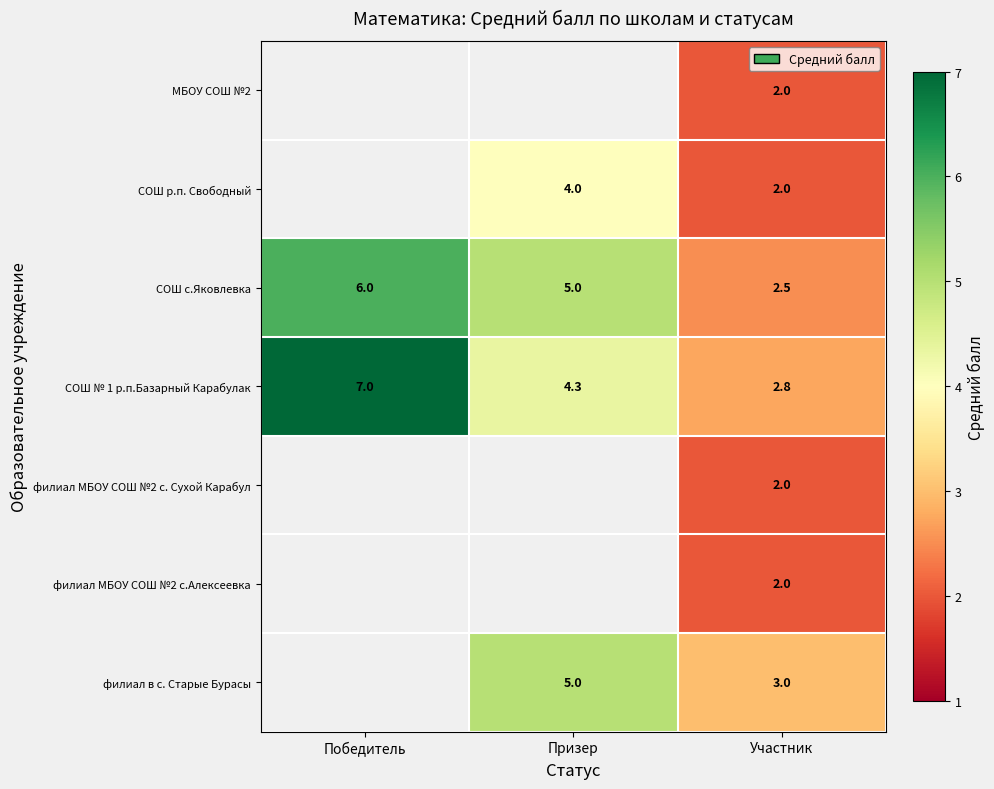

What is the minimum value for row_2?

2.5